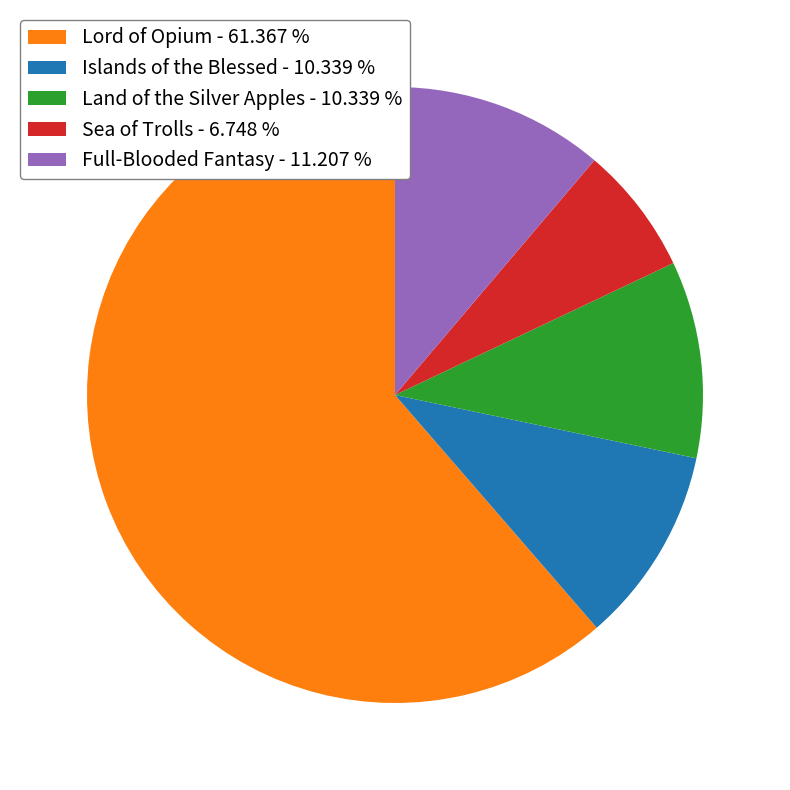

Between Land of the Silver Apples - 10.339 % and Sea of Trolls - 6.748 %, which is larger?

Land of the Silver Apples - 10.339 %